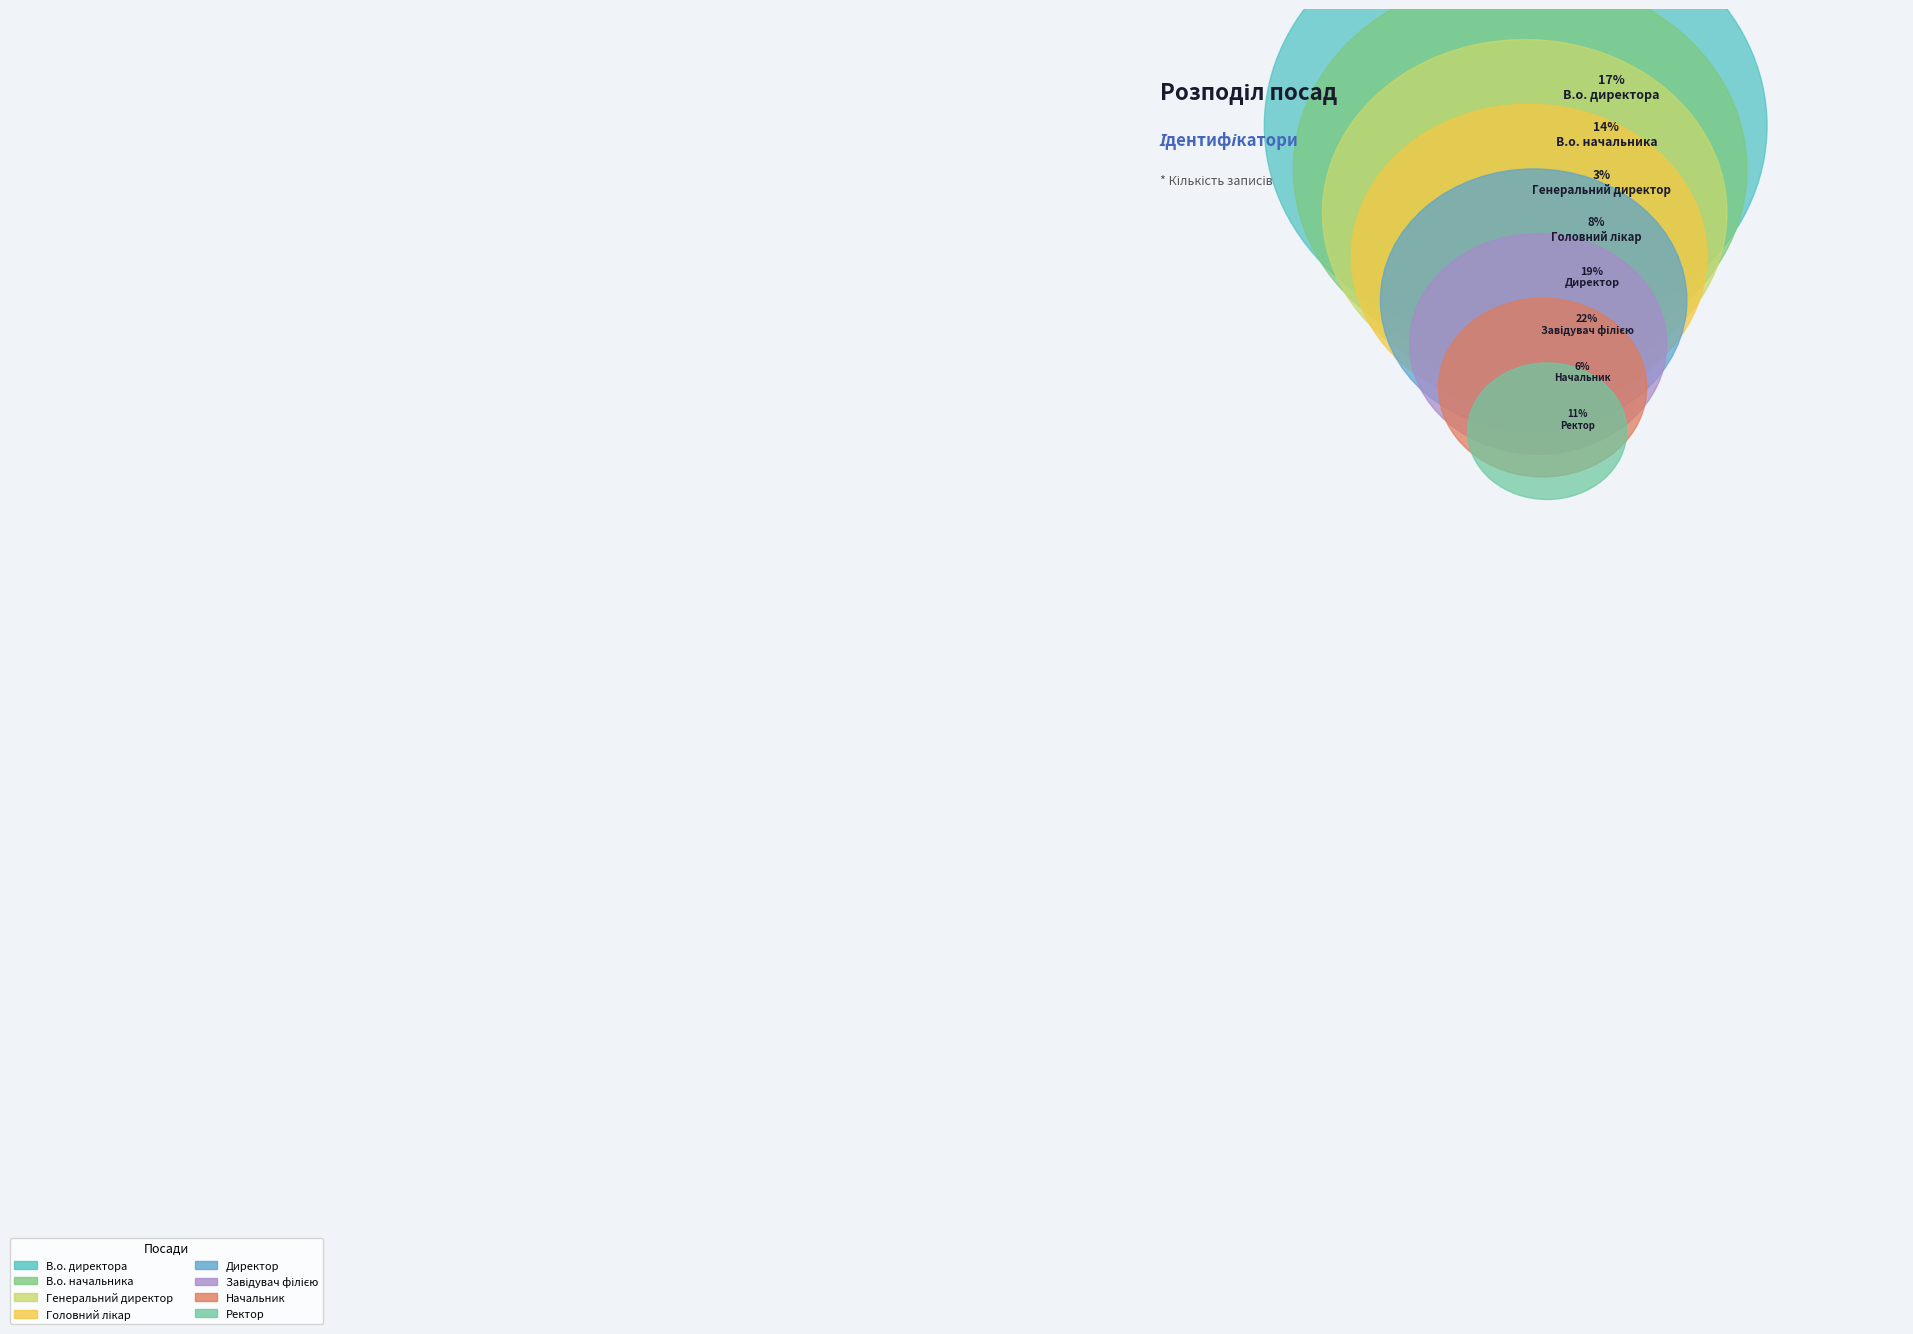

Which slice is the largest?

Завідувач філією